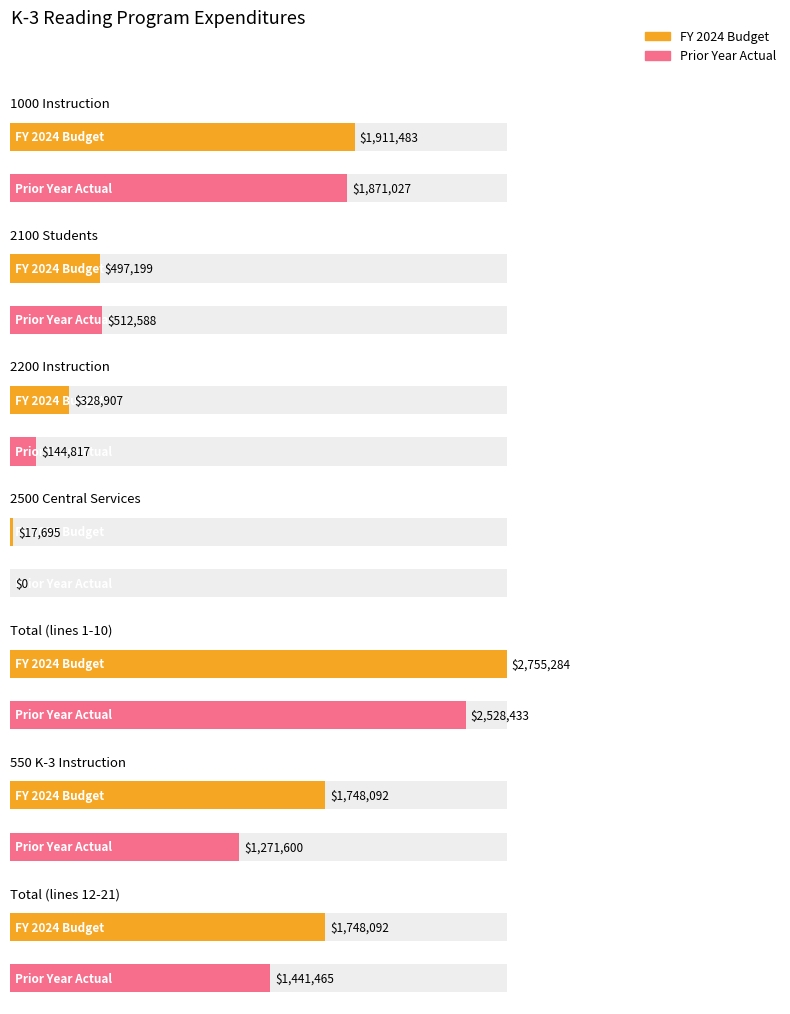

At which label is FY 2024 Budget closest to 1386489?

550 K-3 Instruction